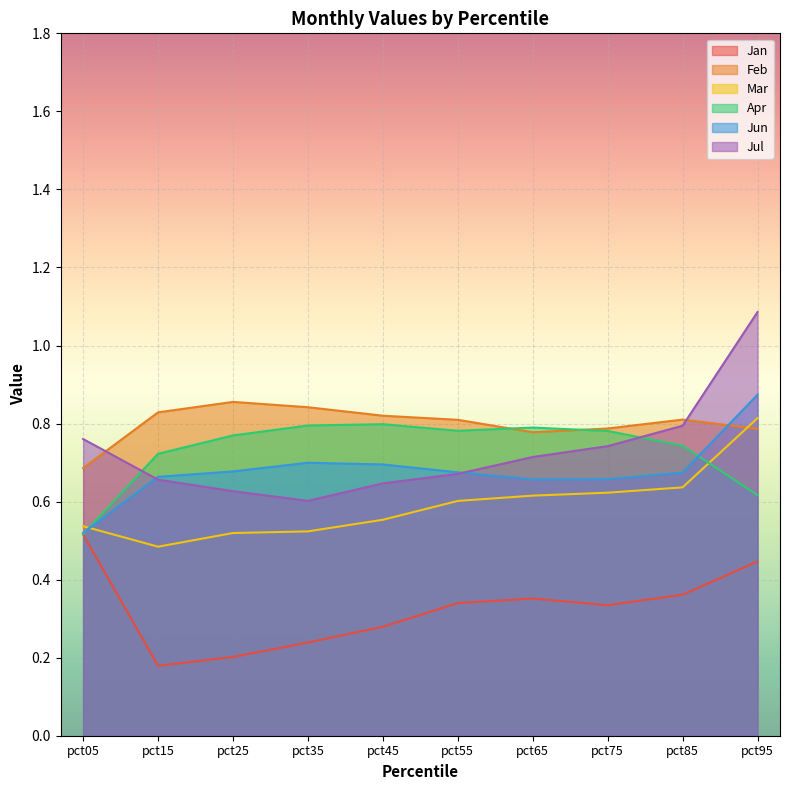

True or false: Jul has more than 0 points higher than both neighbors.

False